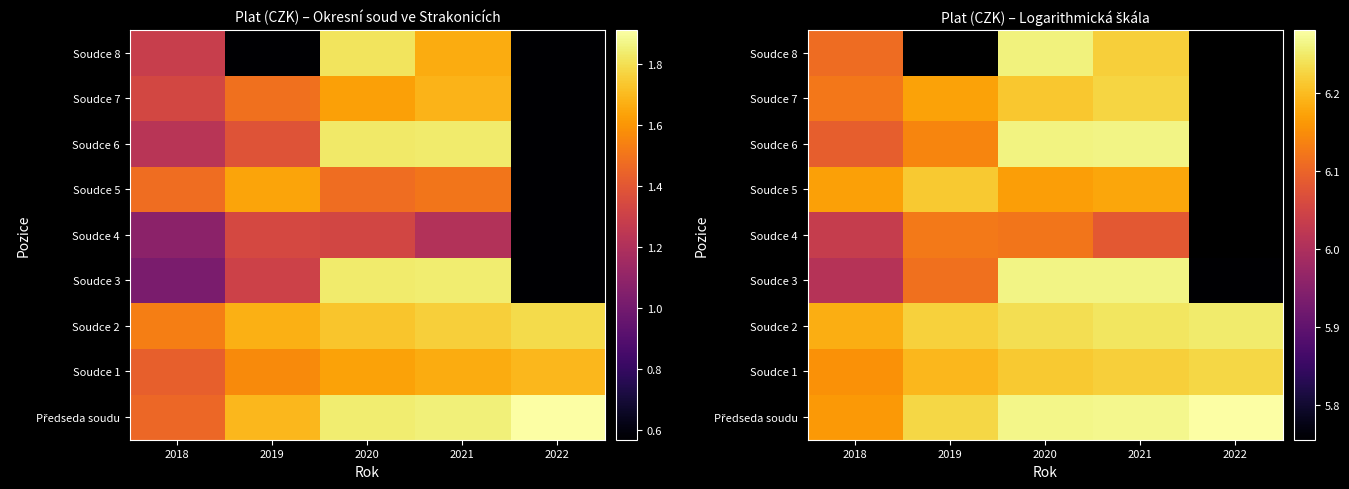

Between 2019 and 2021, which is larger?

2021